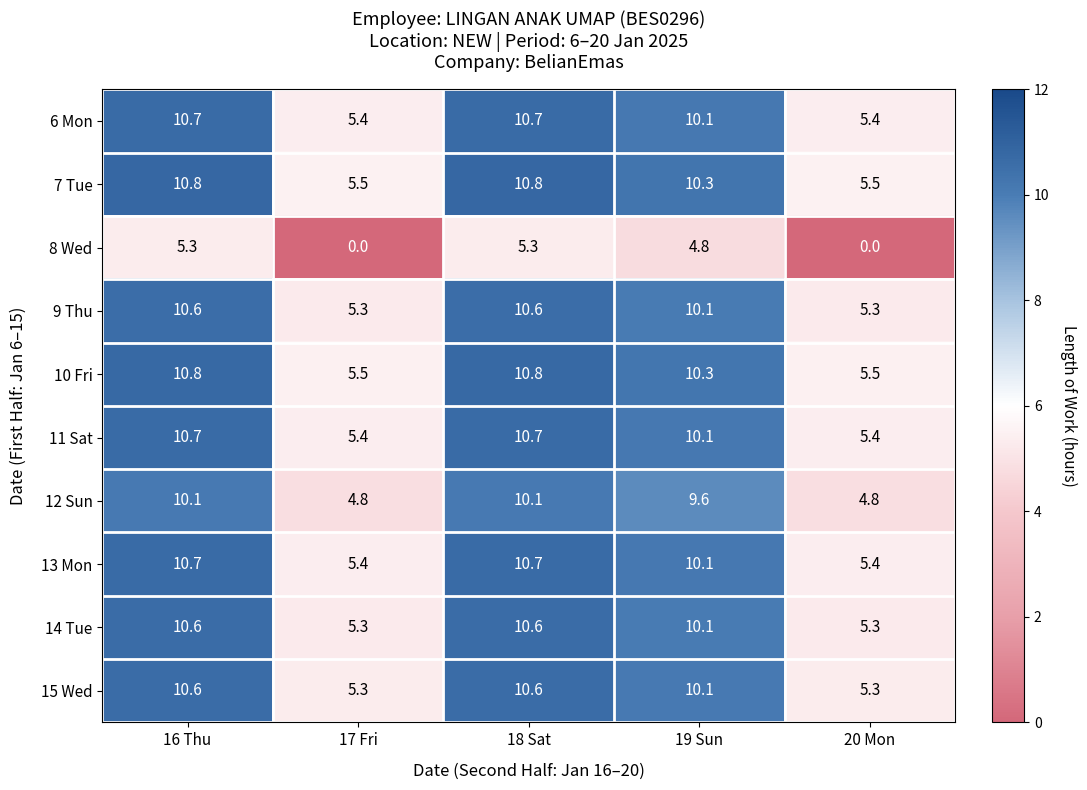

Read the 14 Tue value at 16 Thu.

10.6